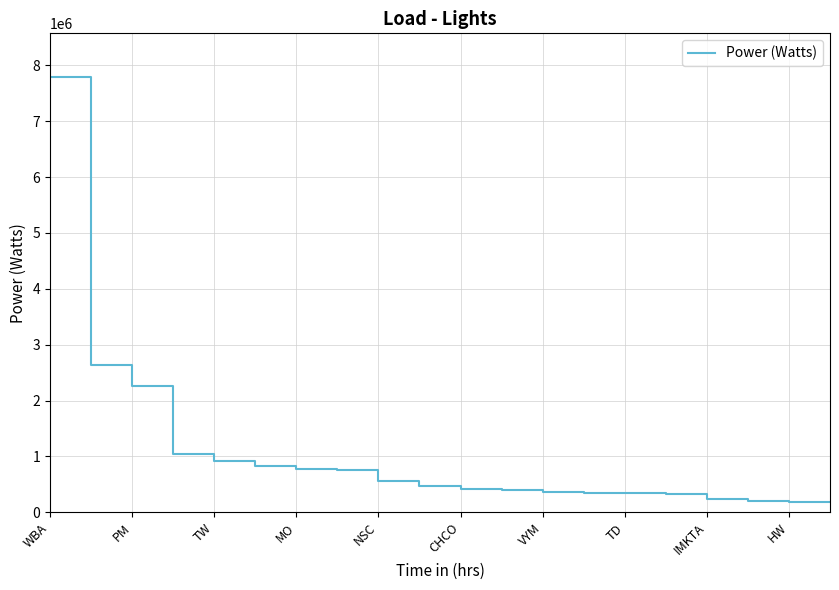

The chart shows a value of 147682 at IMKTA. True or false?

False